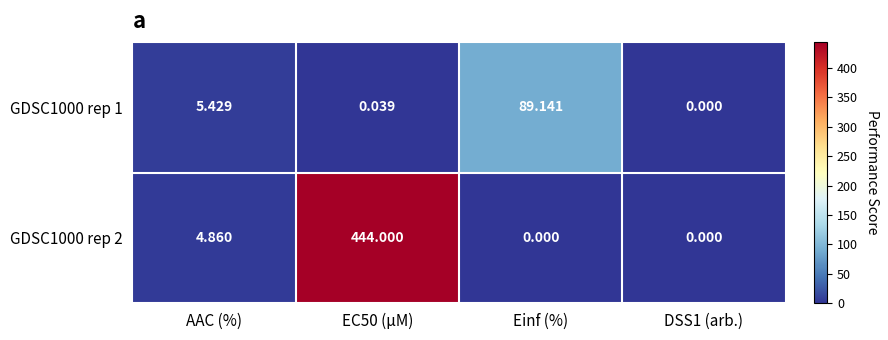

List the series in order of their overall mean, highest first.

GDSC1000 rep 2, GDSC1000 rep 1